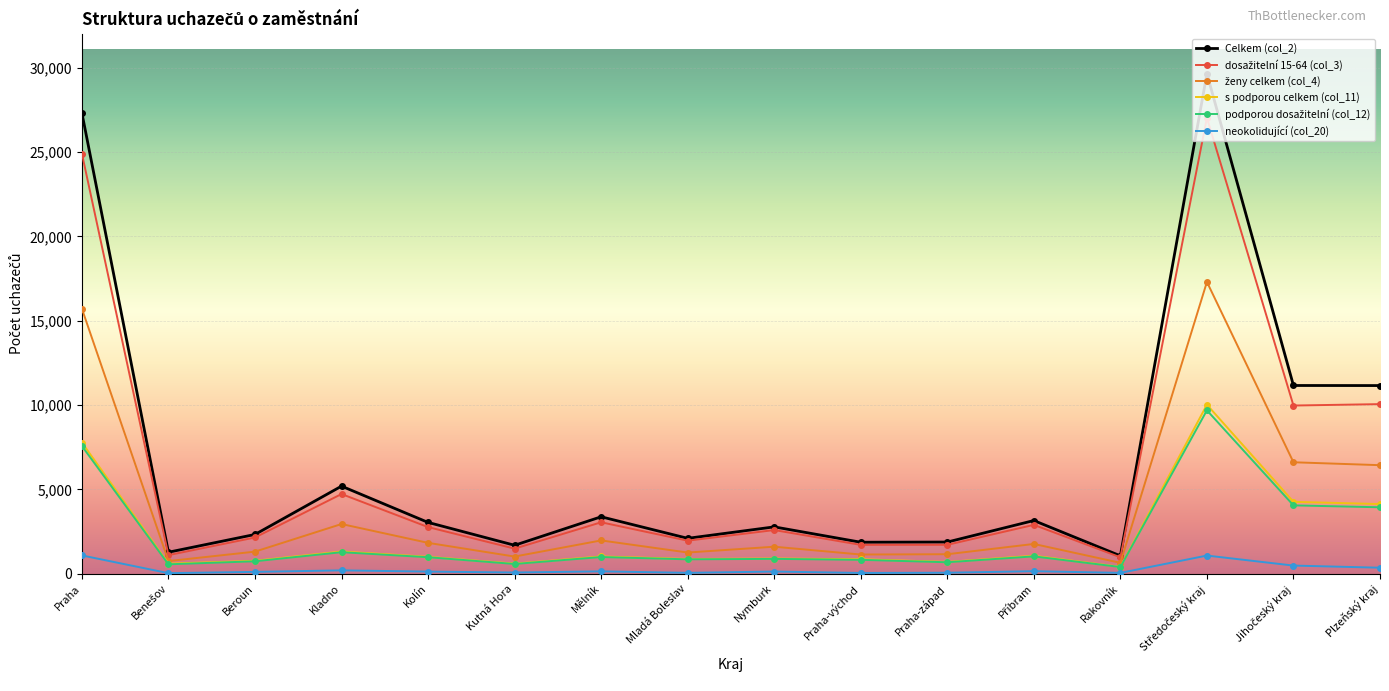

What is the greatest value displayed?

29657